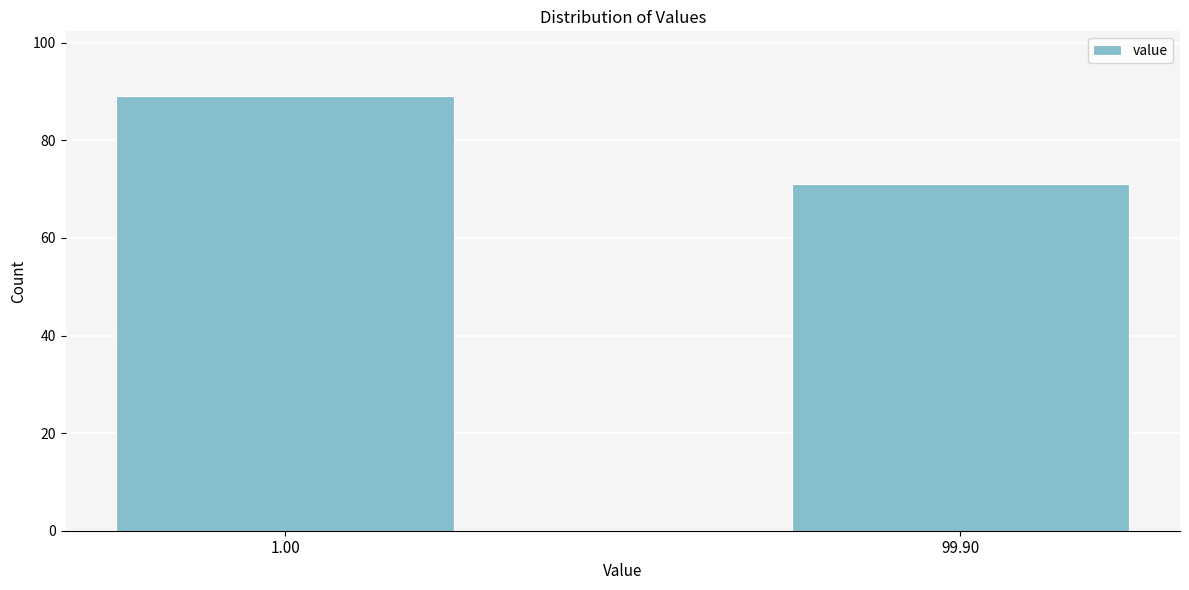

Reading right to left, extract all data points from this chart.

99.90=71	1.00=89